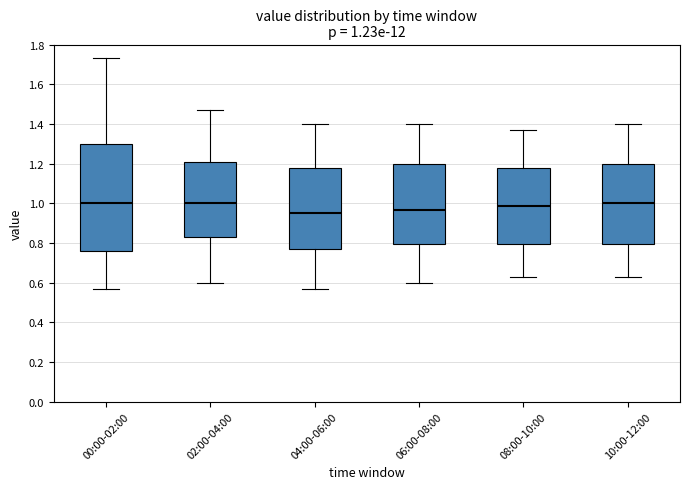

Comparing the boxes themselves (not the whiskers), which one is the tallest?

00:00-02:00